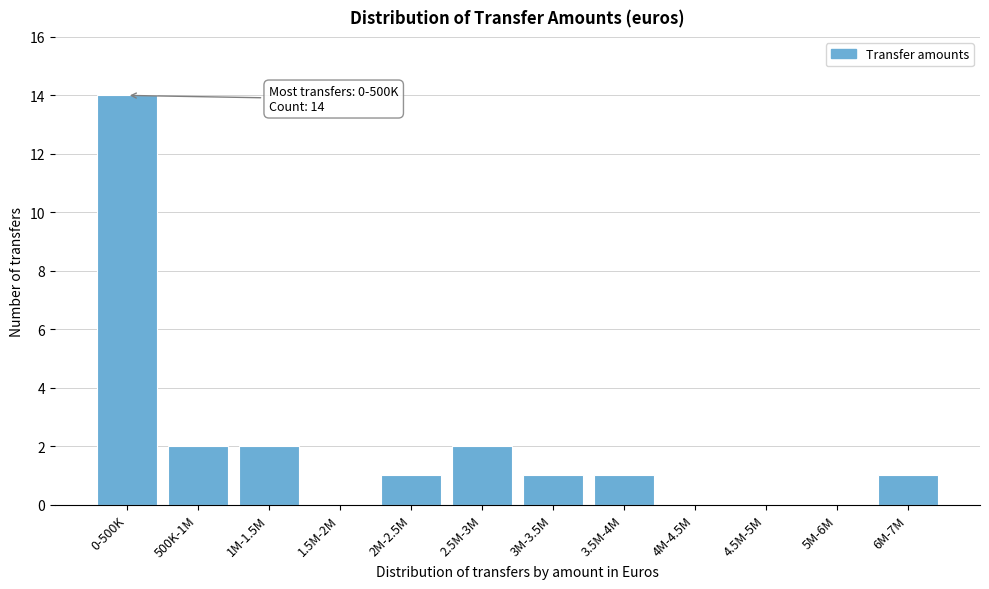

Reading left to right, transcribe all the data shown in this chart.

0-500K=14	500K-1M=2	1M-1.5M=2	1.5M-2M=0	2M-2.5M=1	2.5M-3M=2	3M-3.5M=1	3.5M-4M=1	4M-4.5M=0	4.5M-5M=0	5M-6M=0	6M-7M=1